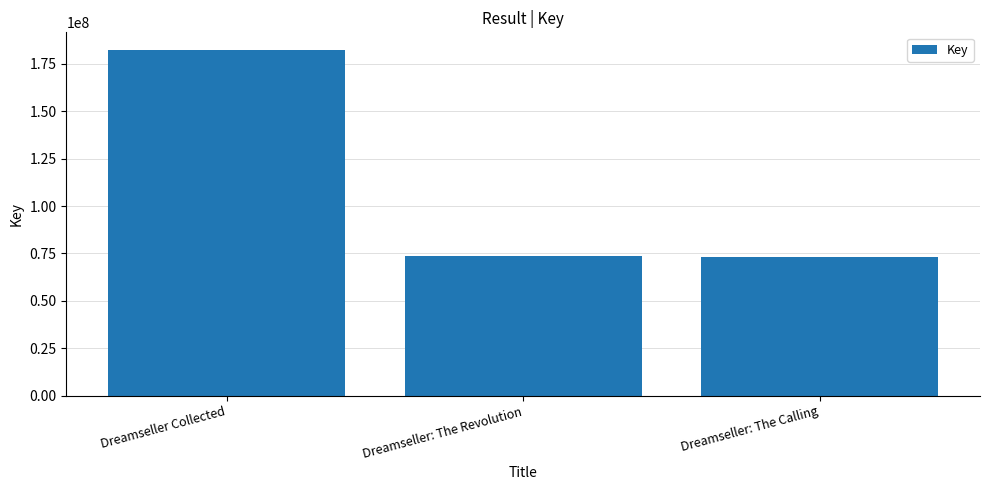

At which category does the chart reach its peak across all series?

Dreamseller Collected